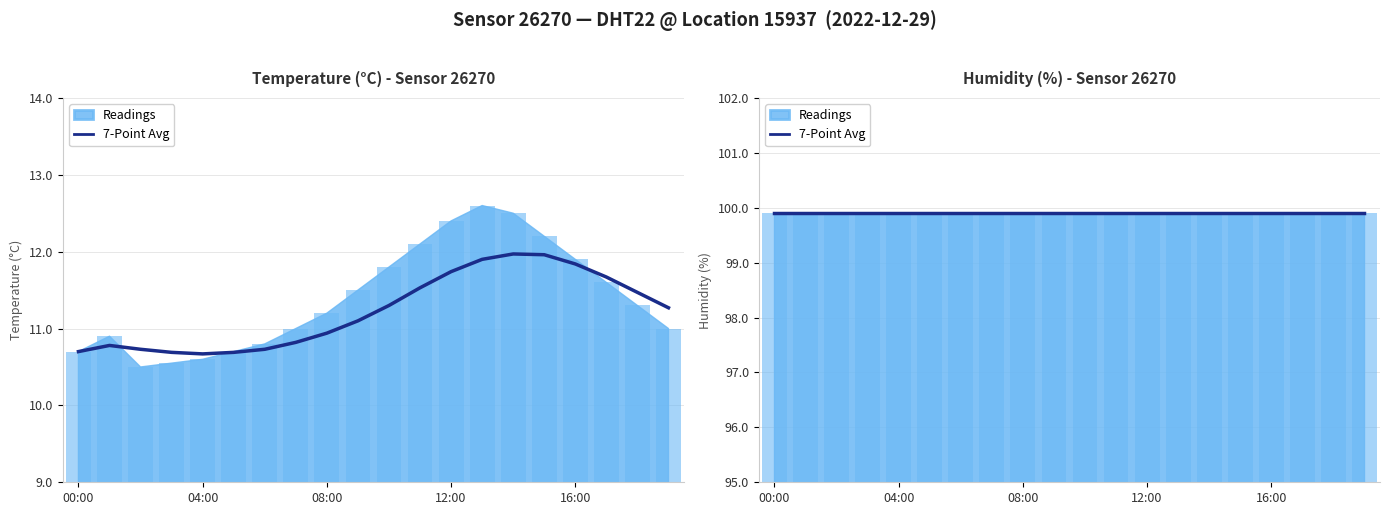

How many groups of bars are there?

20